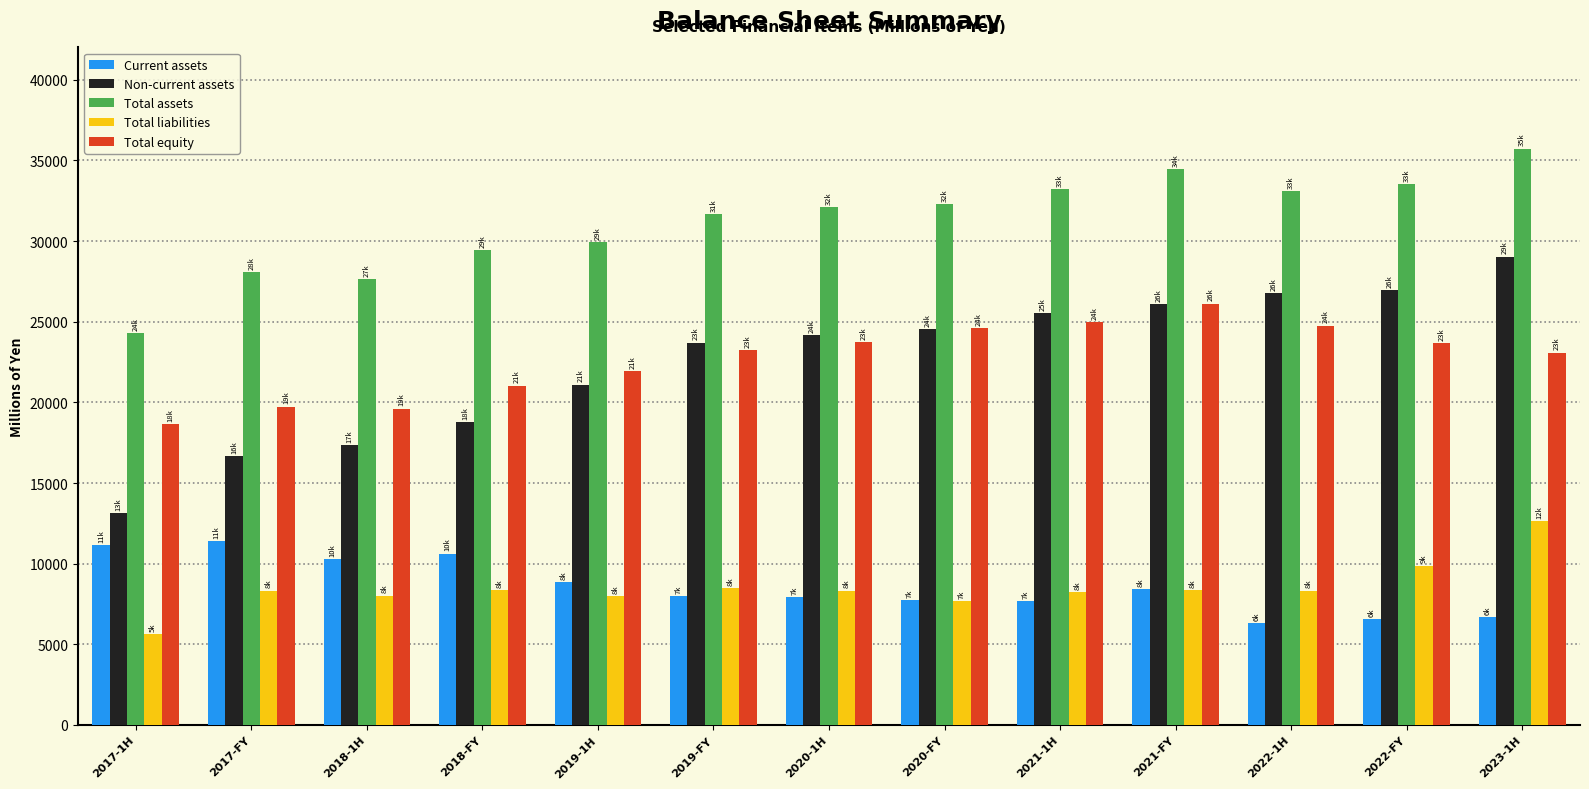

How many groups of bars are there?

13